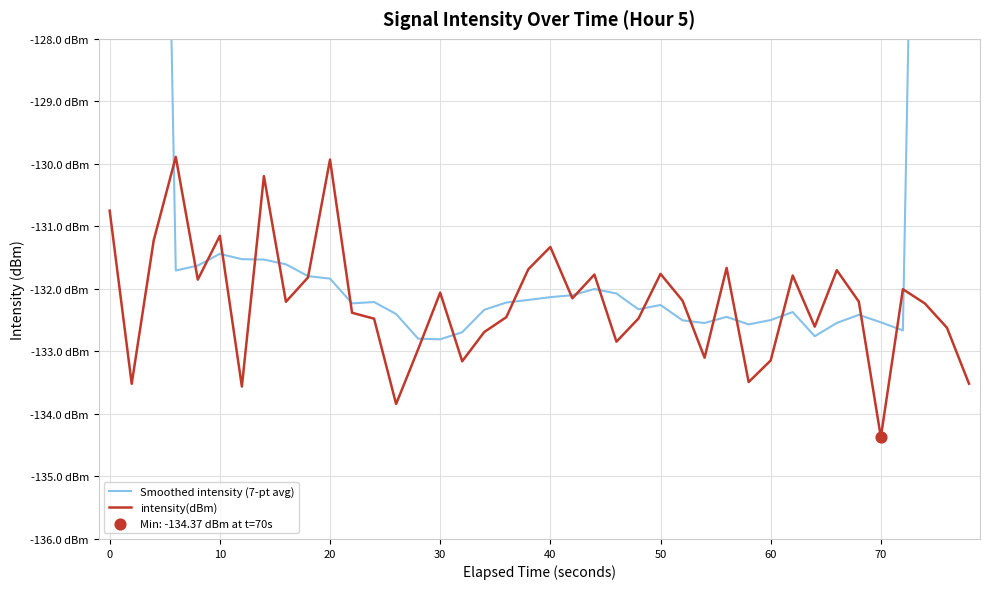

Which series reaches the minimum Y coordinate?

intensity(dBm)